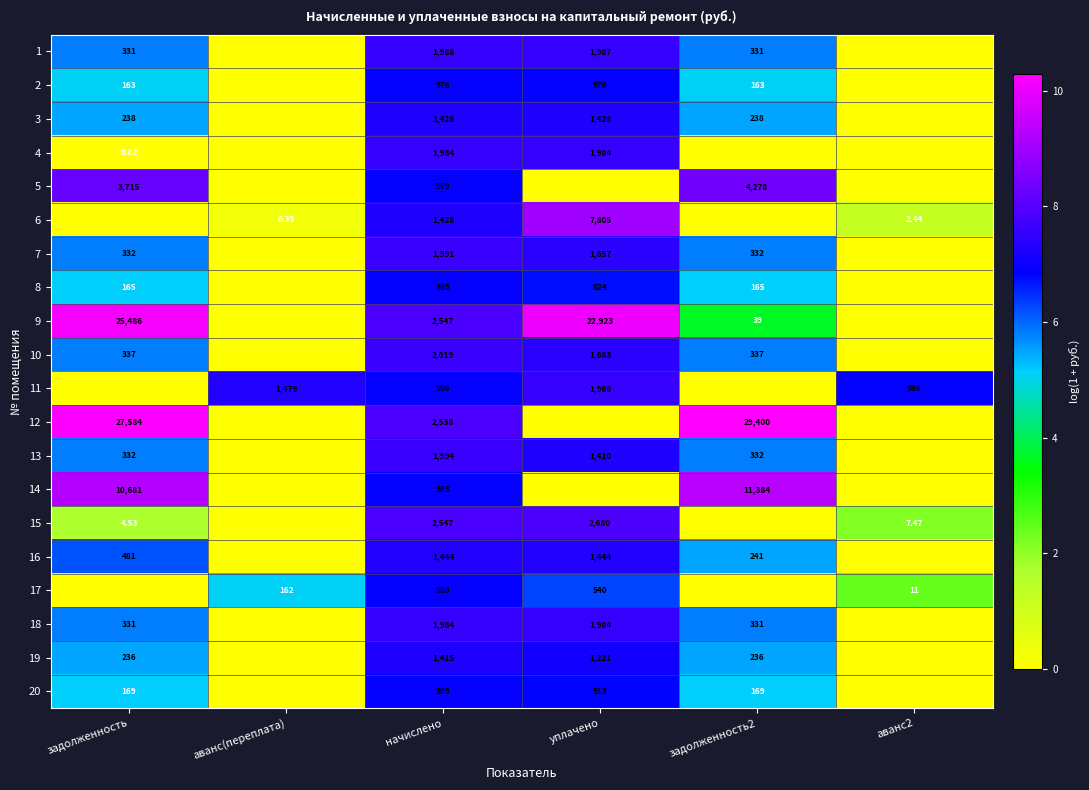

At which category does the chart reach its minimum across all series?

аванс(переплата)